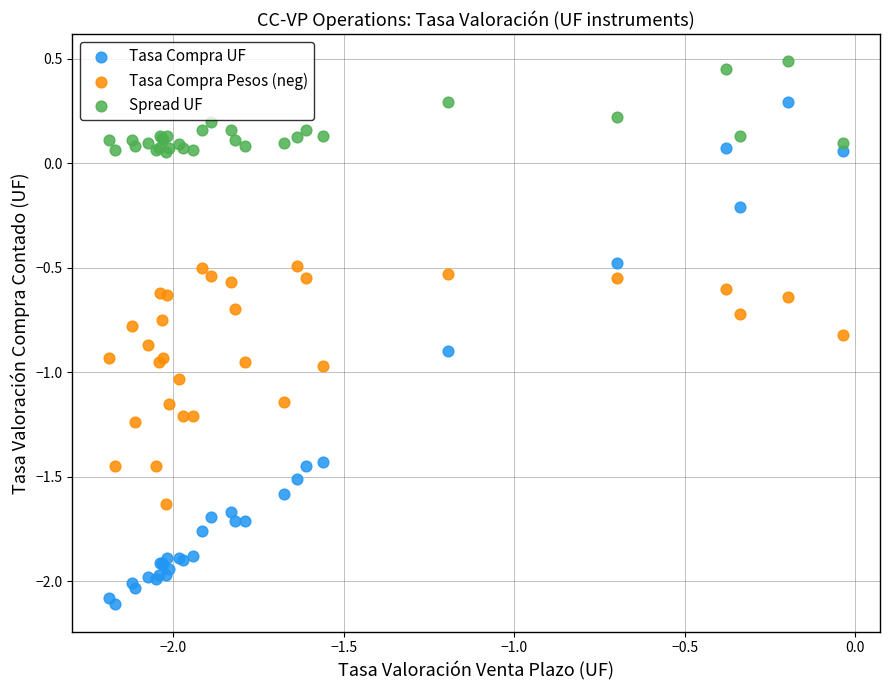

Which series reaches the maximum Y coordinate?

Spread UF